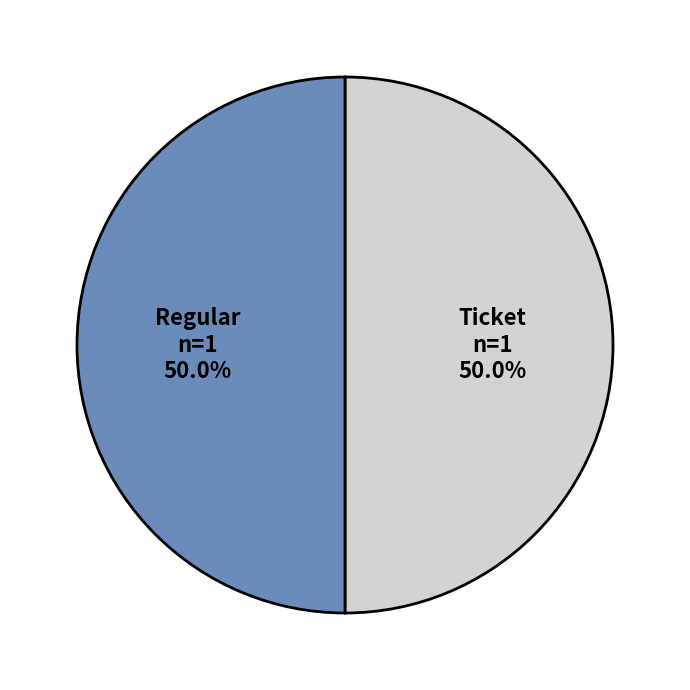

What is the total percentage of Ticket and Regular?

100.0%